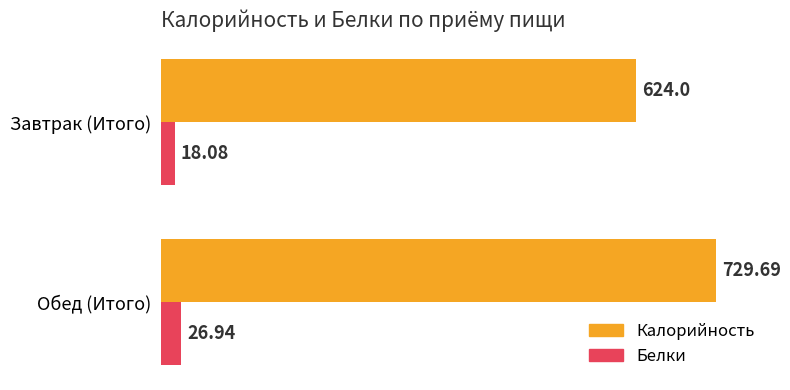

What is the lowest value of the Белки series?

18.1